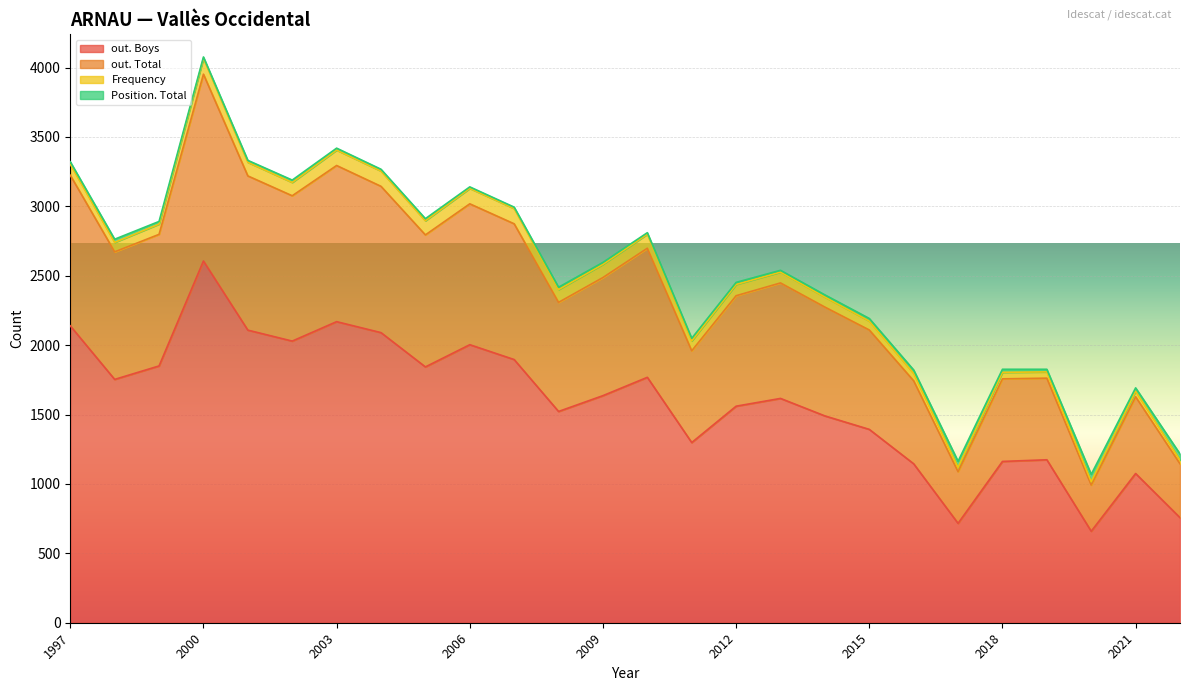

How many values in the Position. Total series are below 17?

12